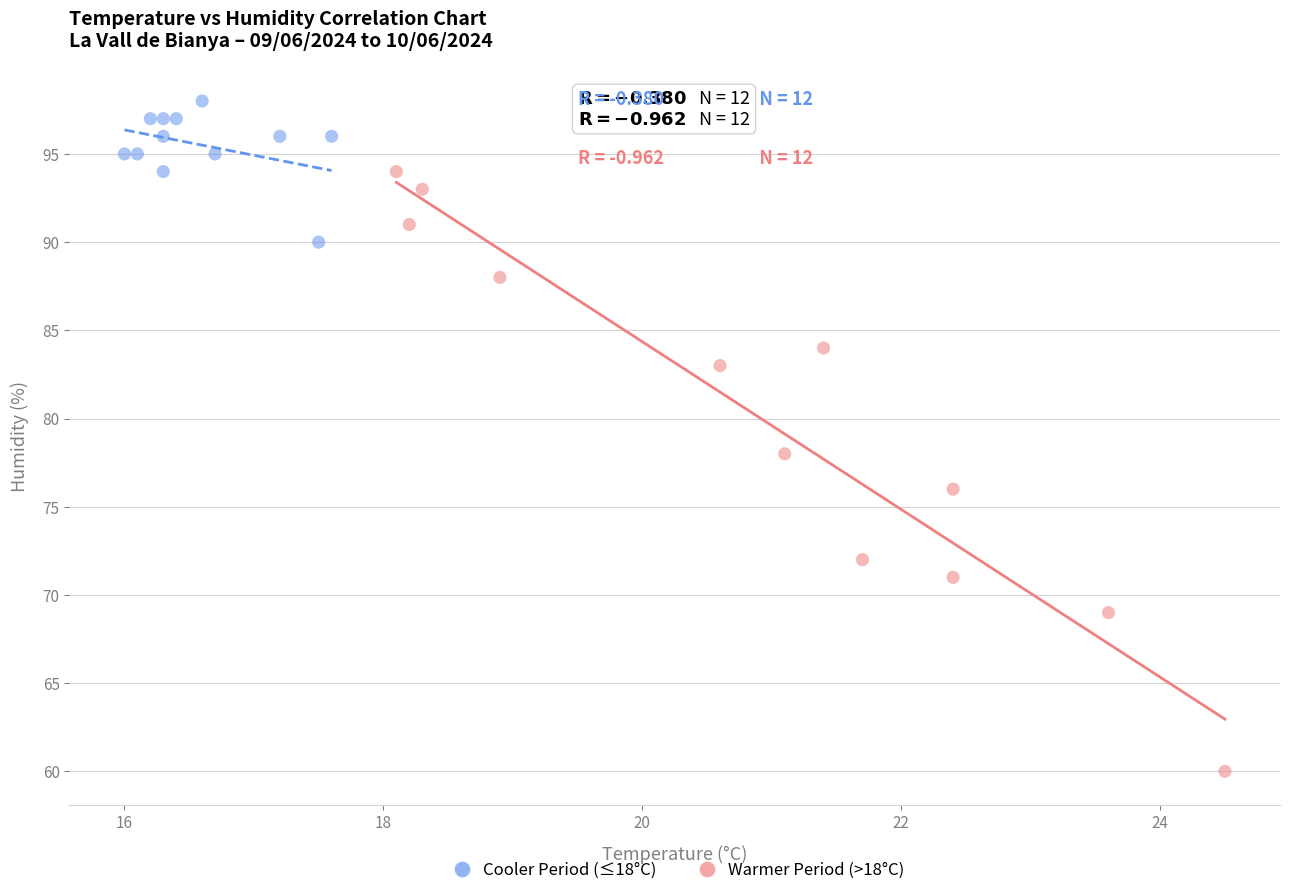

Which series contains the lowest Y value?

Warmer Period (>18°C)